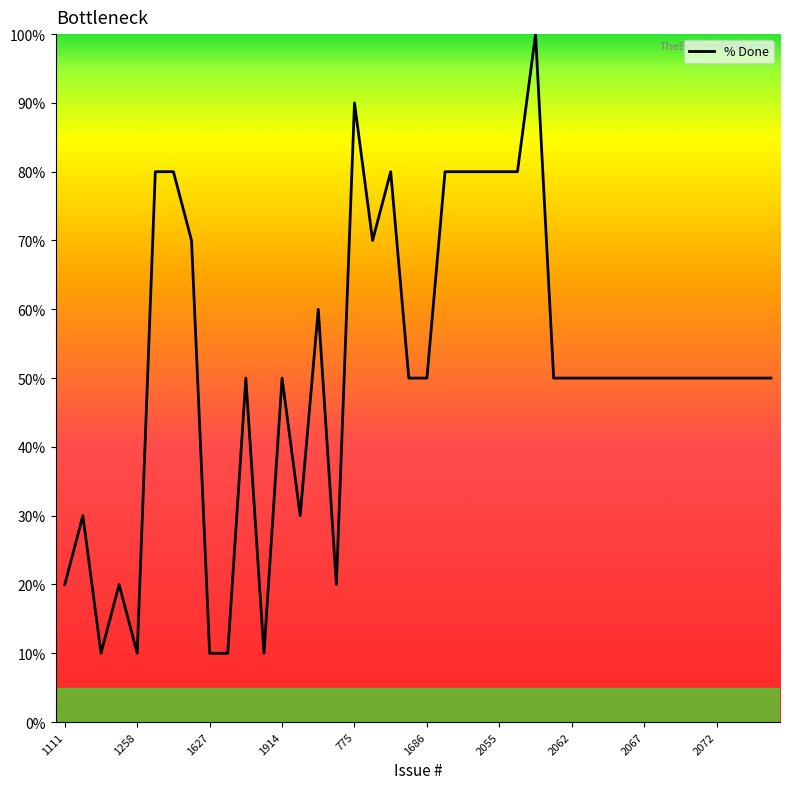

What is the maximum value shown in the chart?

100